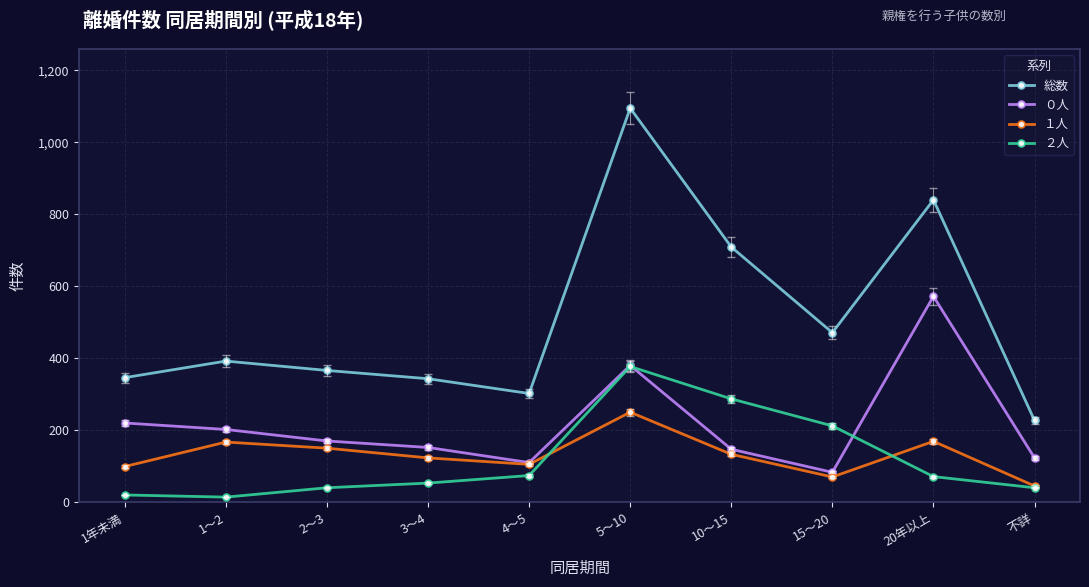

At which category is the sum across all series the highest?

5～10